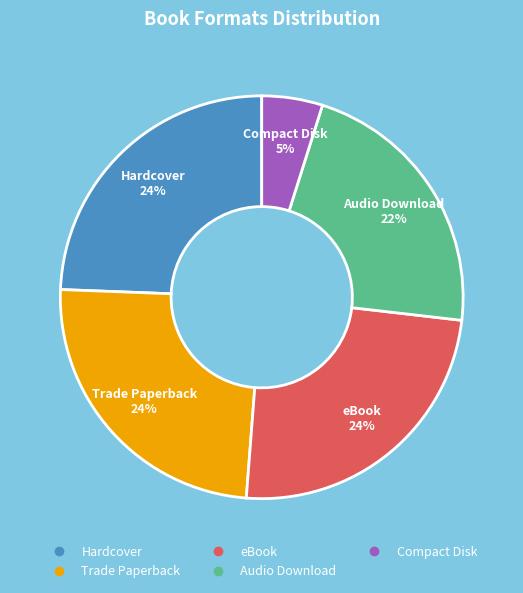

How many slices are in this pie chart?

5